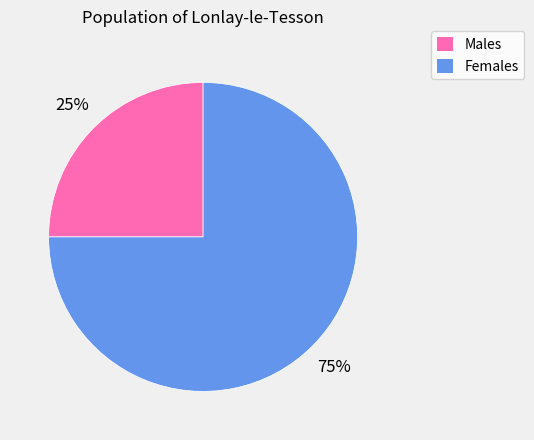

Count the number of slices in the pie.

2